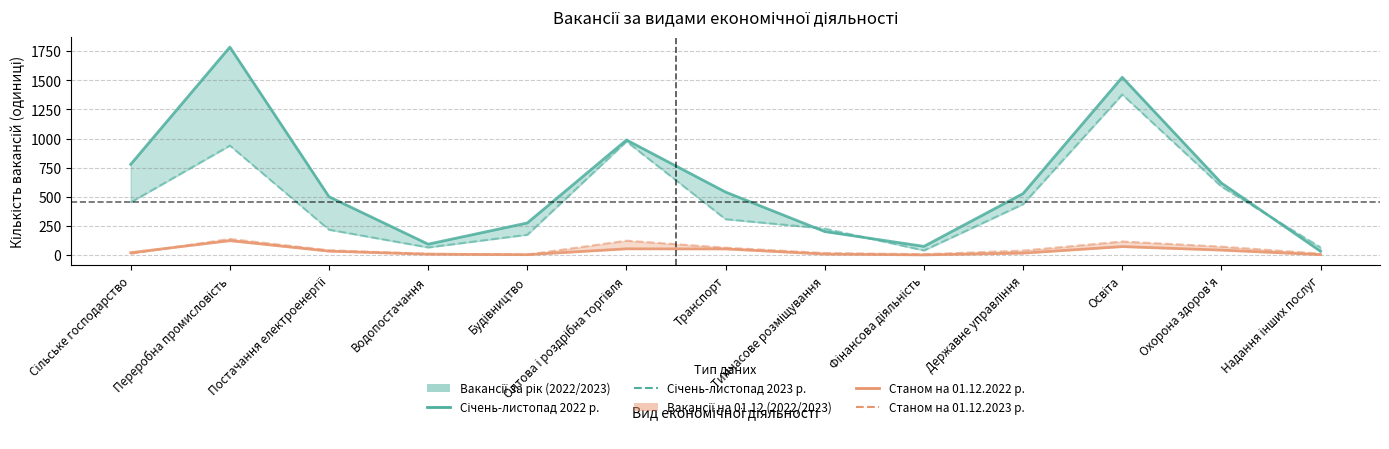

What is the maximum value for Січень-листопад 2023 р.?

1378